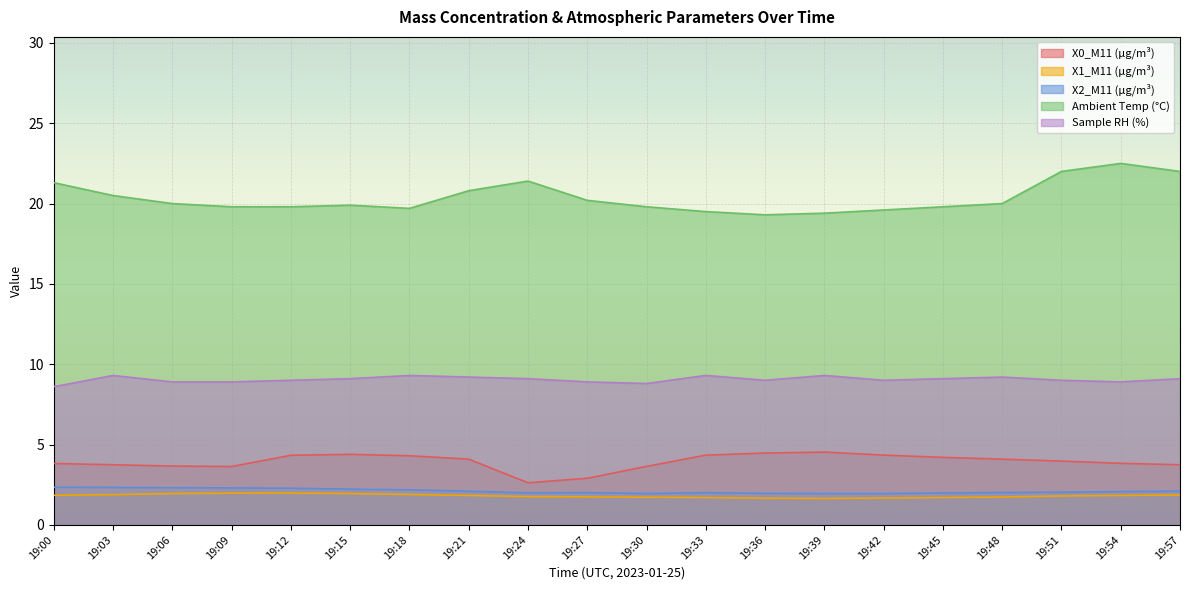

Reading right to left, list all the values displayed in this chart.

X0_M11 (μg/m³): 3.7	3.8	4.0	4.1	4.2	4.3	4.5	4.5	4.3	3.6	2.9	2.6	4.1	4.3	4.4	4.3	3.6	3.7	3.7	3.8
X1_M11 (μg/m³): 1.9	1.8	1.8	1.7	1.7	1.7	1.6	1.7	1.7	1.7	1.7	1.8	1.8	1.9	1.9	2.0	2.0	1.9	1.9	1.8
X2_M11 (μg/m³): 2.1	2.1	2.0	2.0	2.0	1.9	1.9	2.0	2.0	1.9	2.0	2.0	2.1	2.2	2.2	2.3	2.3	2.3	2.3	2.3
Ambient Temp (°C): 22.0	22.5	22.0	20.0	19.8	19.6	19.4	19.3	19.5	19.8	20.2	21.4	20.8	19.7	19.9	19.8	19.8	20.0	20.5	21.3
Sample RH (%): 9.1	8.9	9.0	9.2	9.1	9.0	9.3	9.0	9.3	8.8	8.9	9.1	9.2	9.3	9.1	9.0	8.9	8.9	9.3	8.6